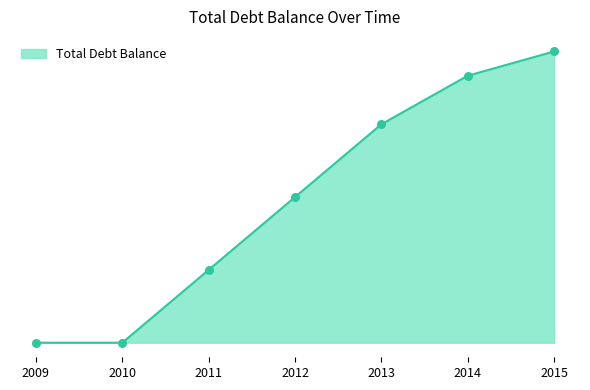

Is this an area chart (filled region under the line)?

Yes